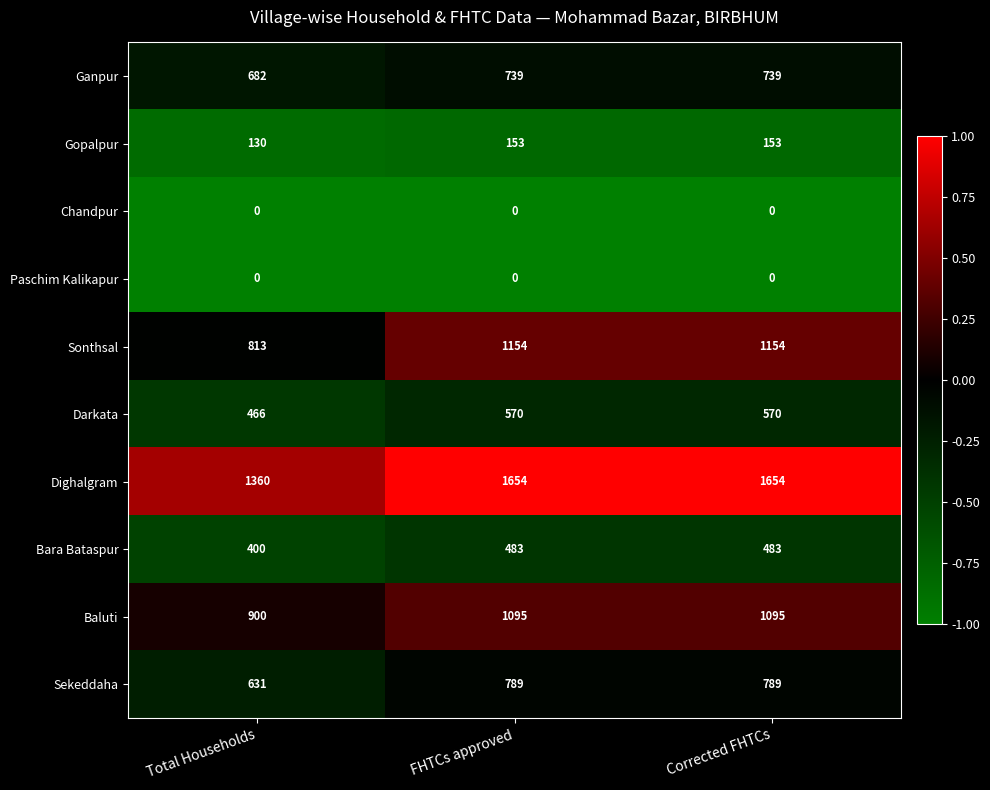

What is the total value across all series at FHTCs approved?

6637